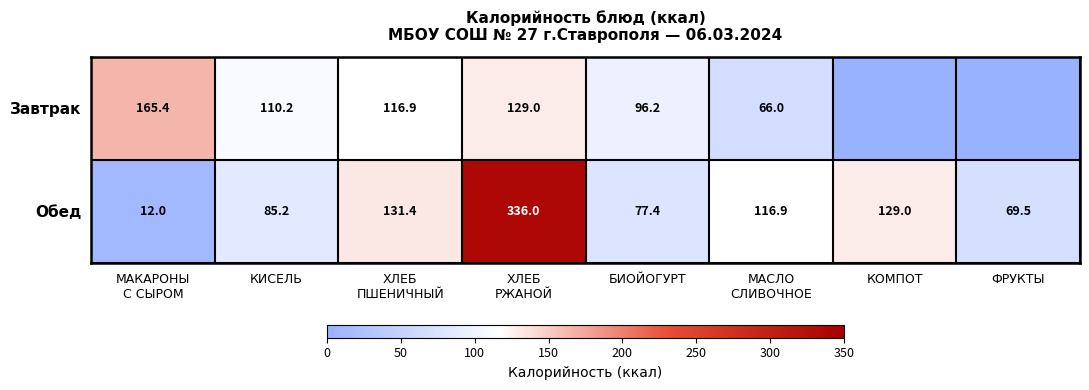

At how many categories does at least one series exceed 142?

2